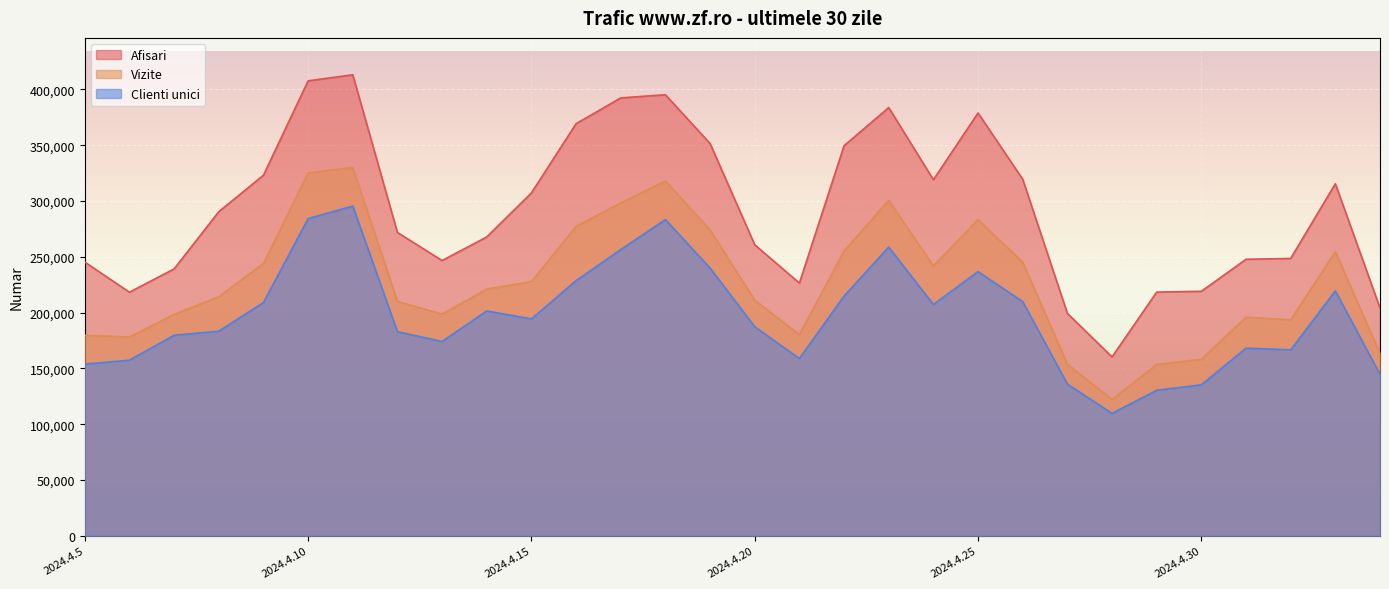

The Afisari series shows 218308 at 2024.4.6. True or false?

True